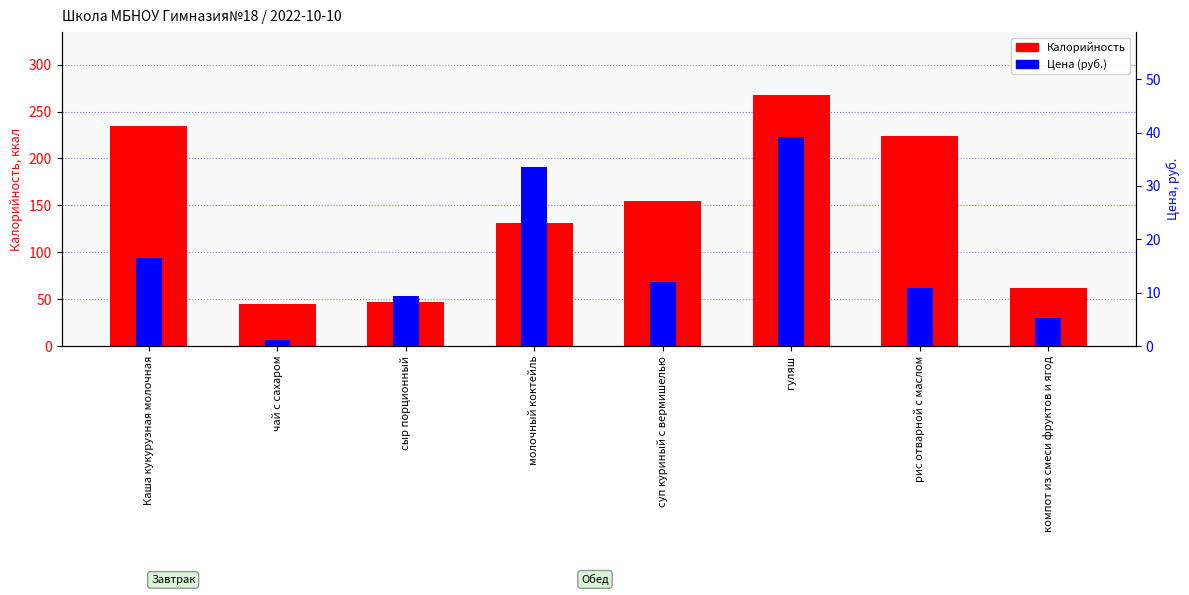

Which series changed the most between Каша кукурузная молочная and суп куриный с вермишелью?

Калорийность